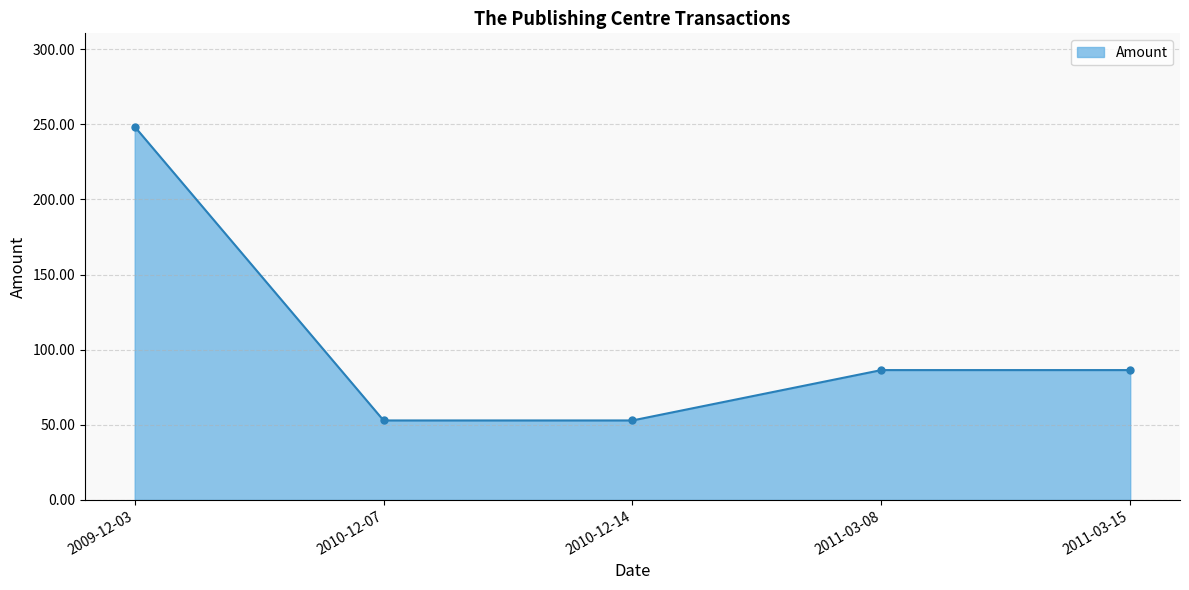

What is the average value?

105.4